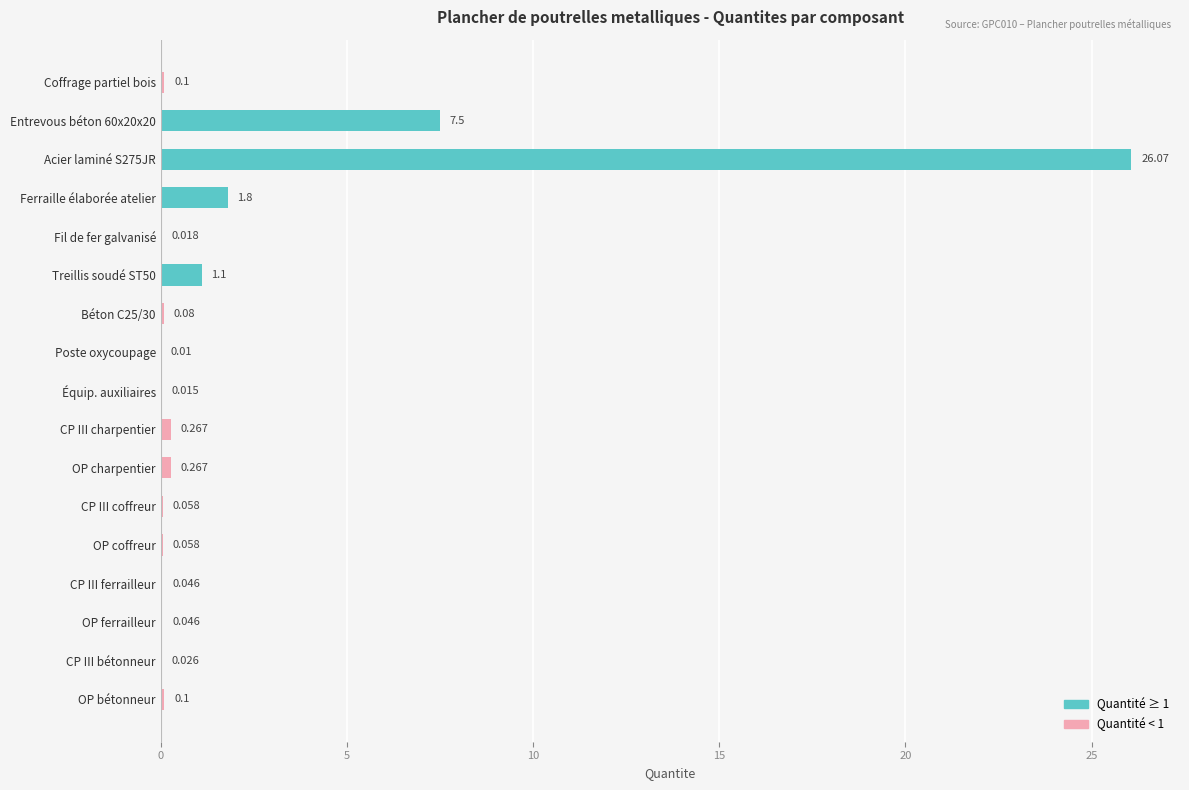

Which has a higher value, Poste oxycoupage or CP III ferrailleur?

CP III ferrailleur